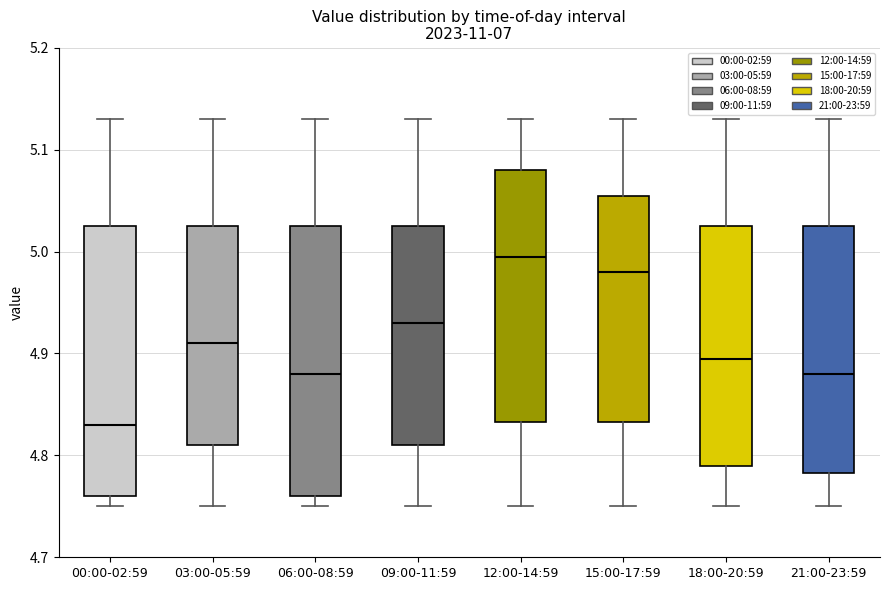

Which box has the lowest median line?

00:00-02:59